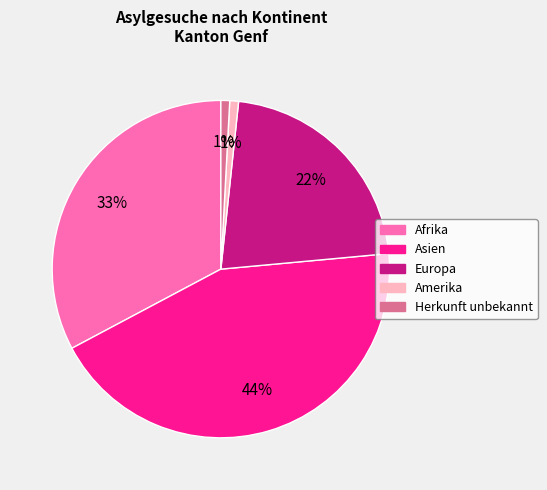

What is the largest slice in the pie chart?

Asien